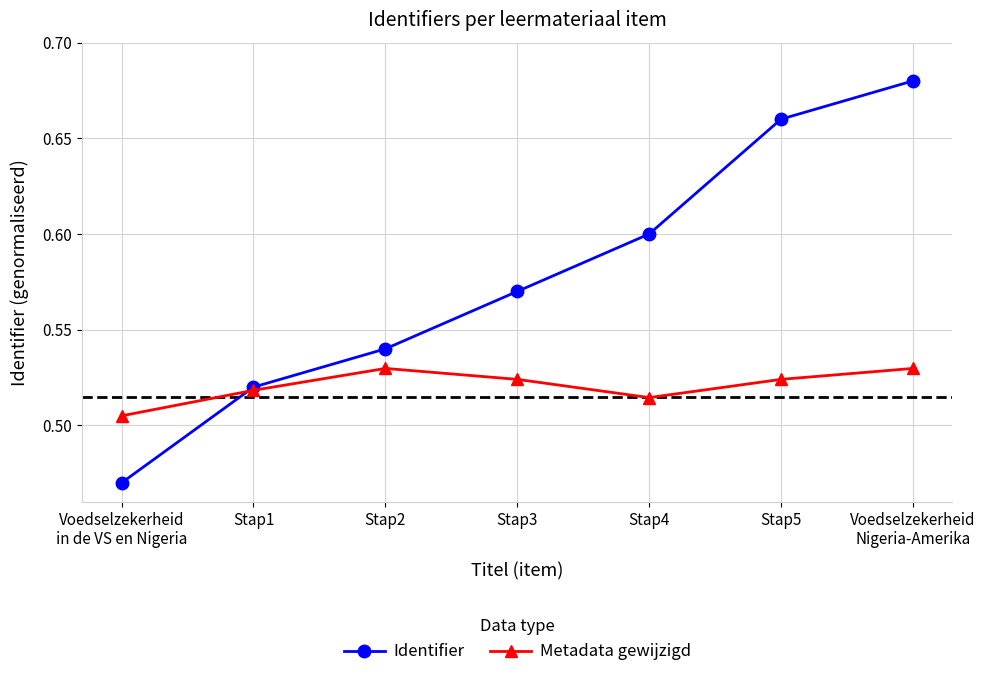

True or false: Metadata gewijzigd and Identifier intersect in this chart.

True